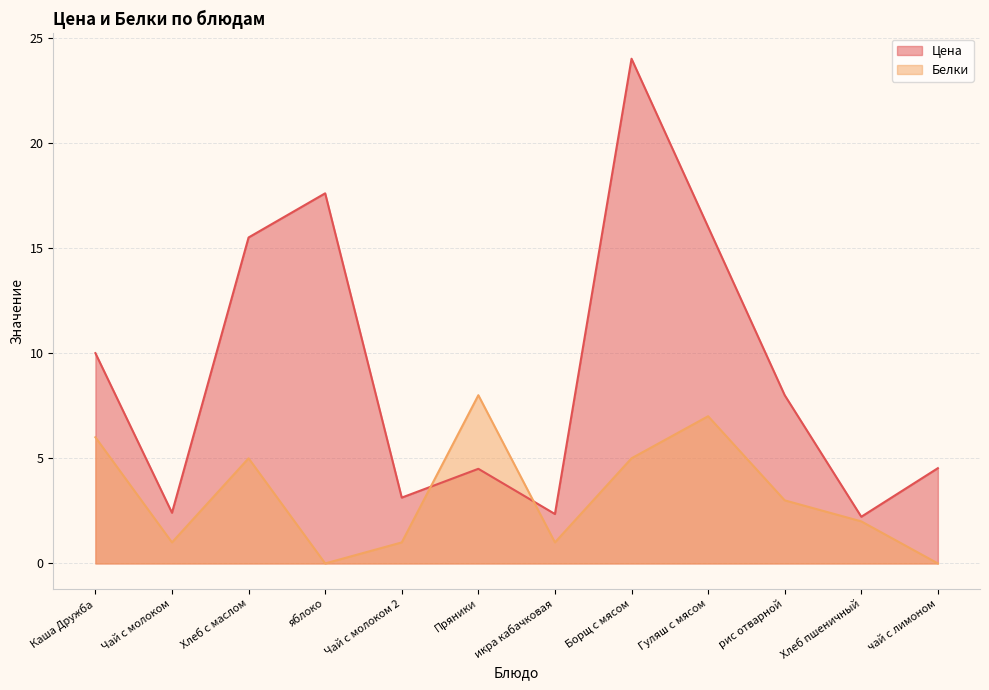

What is the average value of the Цена series?

9.2